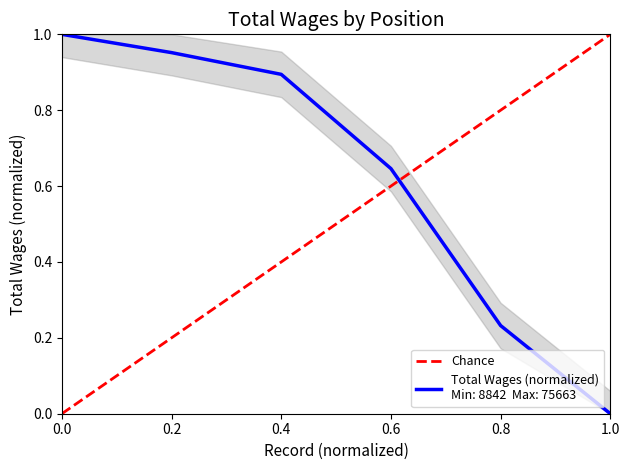

Read the value at 1.0.

1